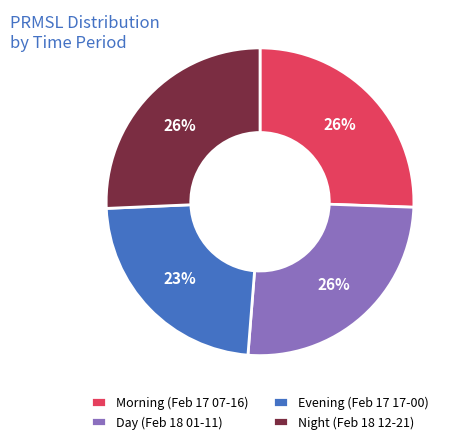

What percentage is the Evening (Feb 17 17-00) slice, to the nearest percent?

23%